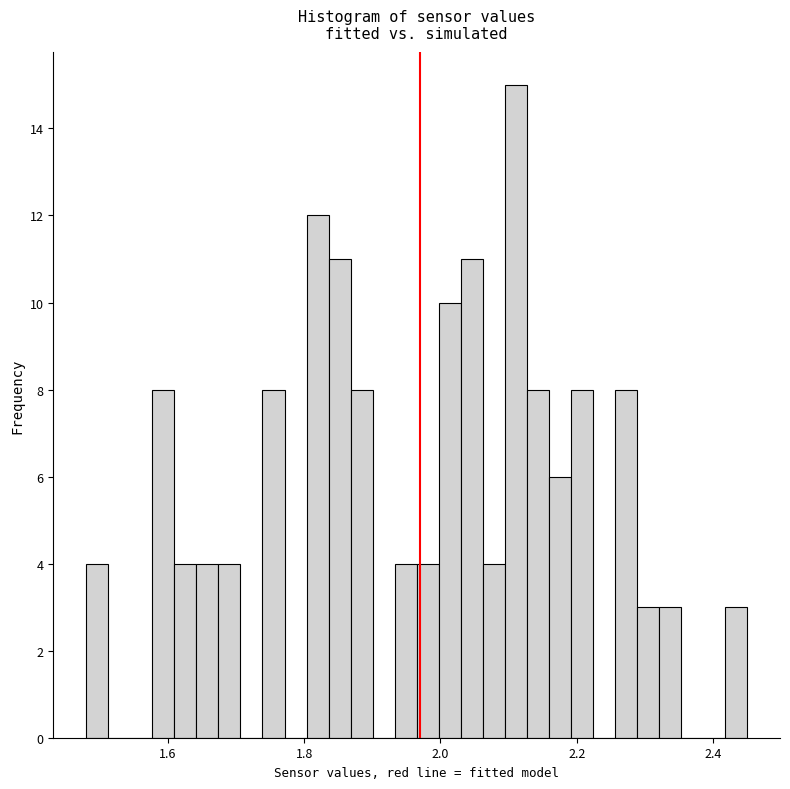

Around what value on the x-axis is the tallest bar? Give the approximate position of its centre, as read against the axis.

2.12